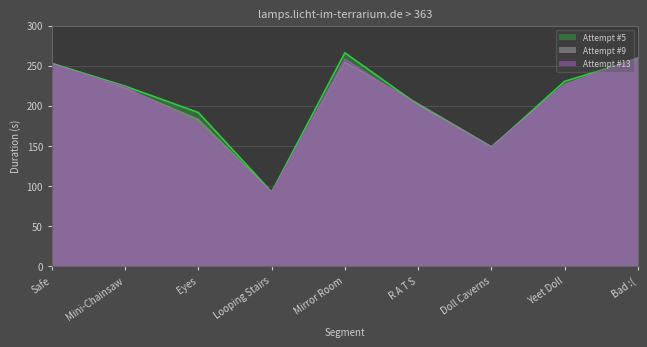

Does the chart have visible grid lines?

Yes